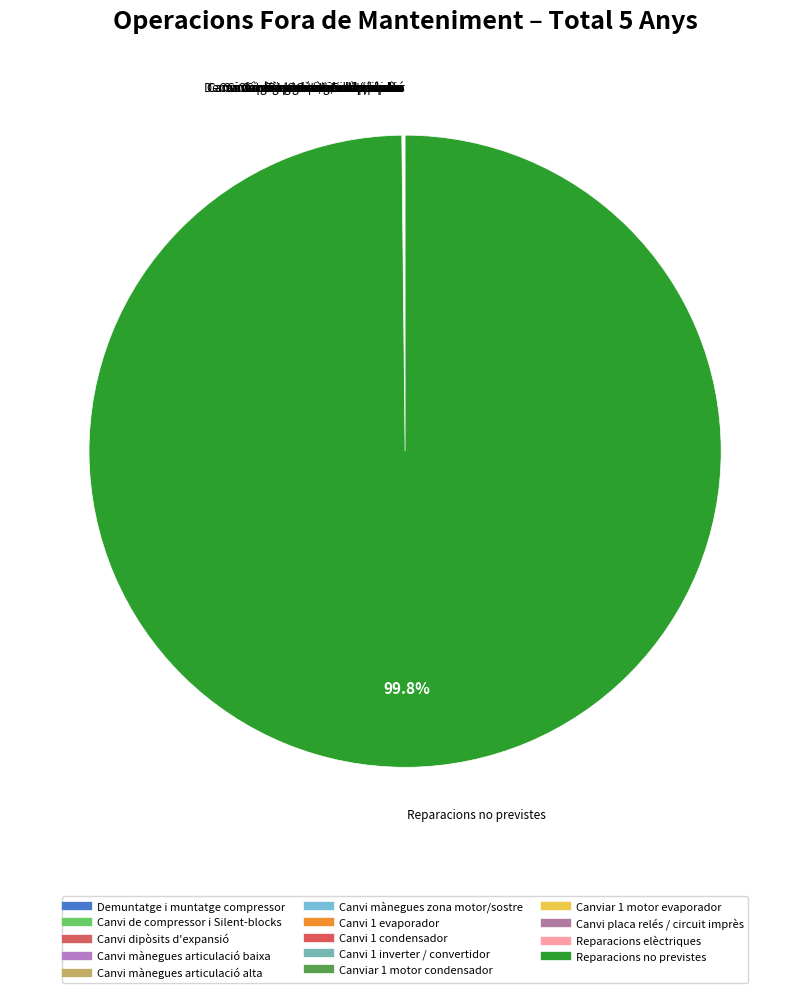

Rank the categories by value from highest to lowest.

Reparacions no previstes, Reparacions elèctriques, Canvi mànegues articulació baixa, Canvi mànegues articulació alta, Canviar 1 motor condensador, Canviar 1 motor evaporador, Canvi placa relés / circuit imprès, Canvi 1 inverter / convertidor, Demuntatge i muntatge compressor, Canvi de compressor i Silent-blocks, Canvi dipòsits d'expansió, Canvi mànegues zona motor/sostre, Canvi 1 evaporador, Canvi 1 condensador